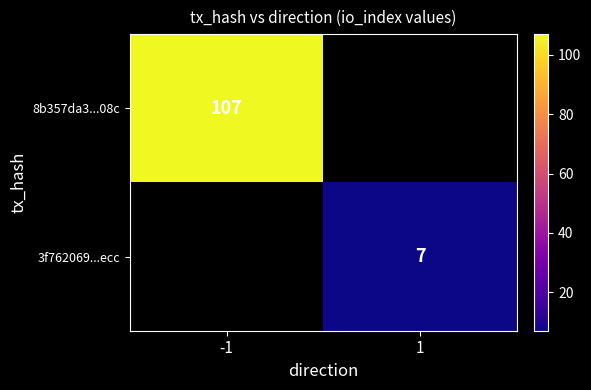

The value of 3f762069...ecc at 1 is 4. True or false?

False